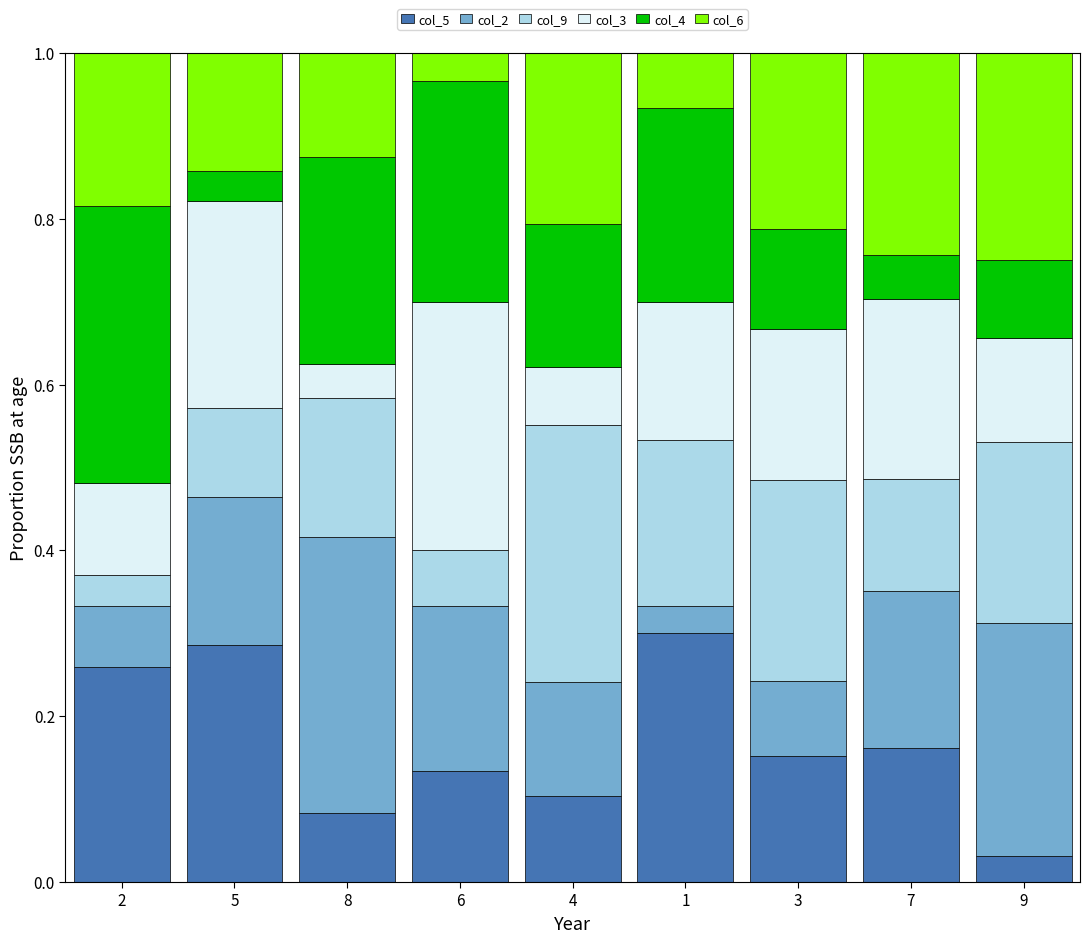

Is it true that col_5 equals 0.1 at 7?

False